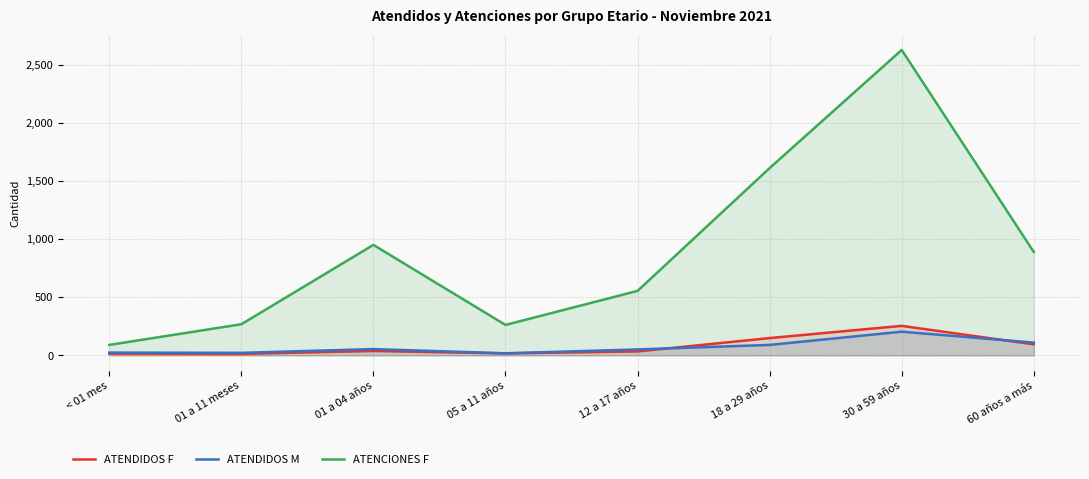

At 60 años a más, list the series in order from largest to smallest.

ATENCIONES F, ATENDIDOS M, ATENDIDOS F